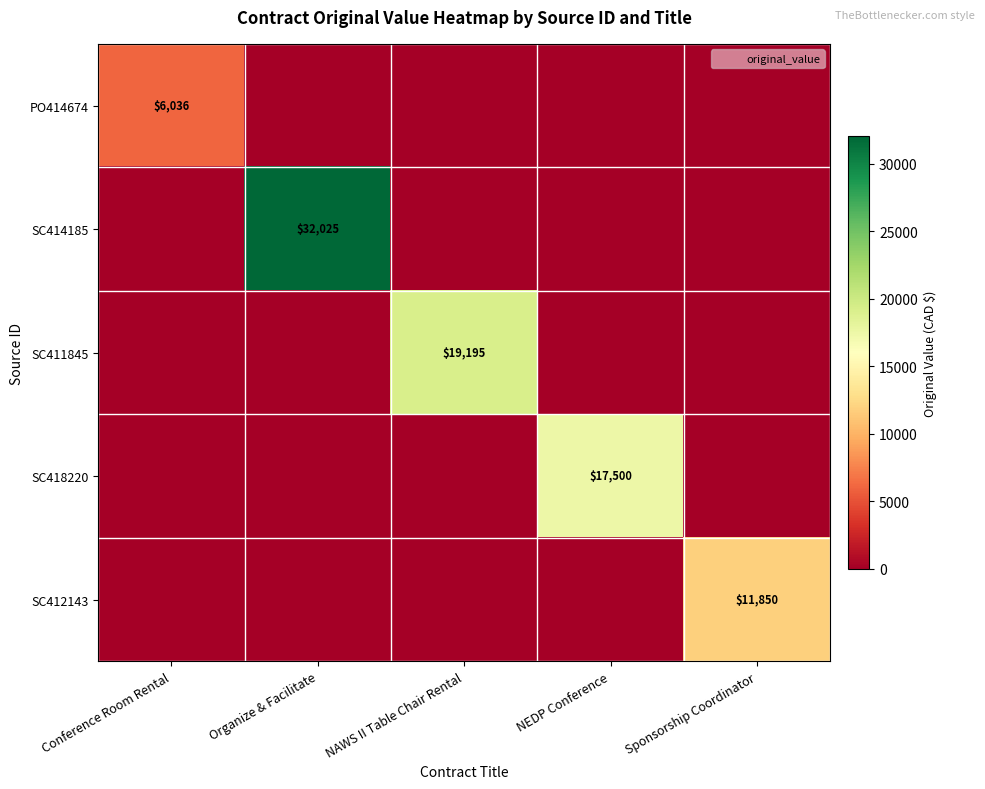

What is the sum of all SC414185 values?

32025.0